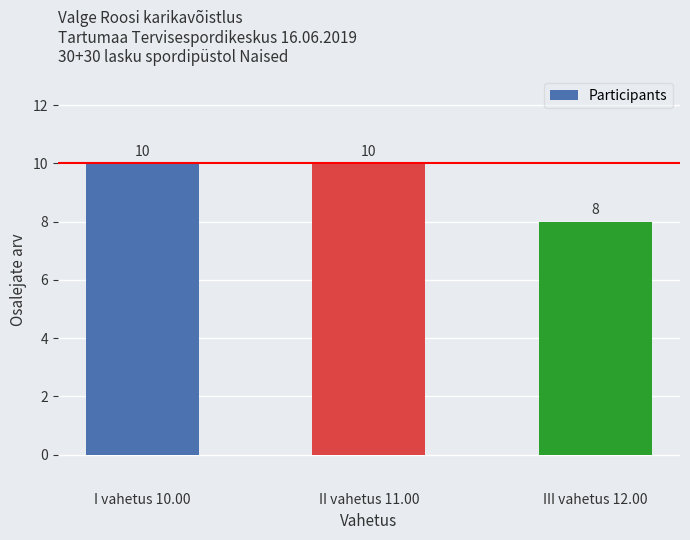

What is the smallest value displayed?

8